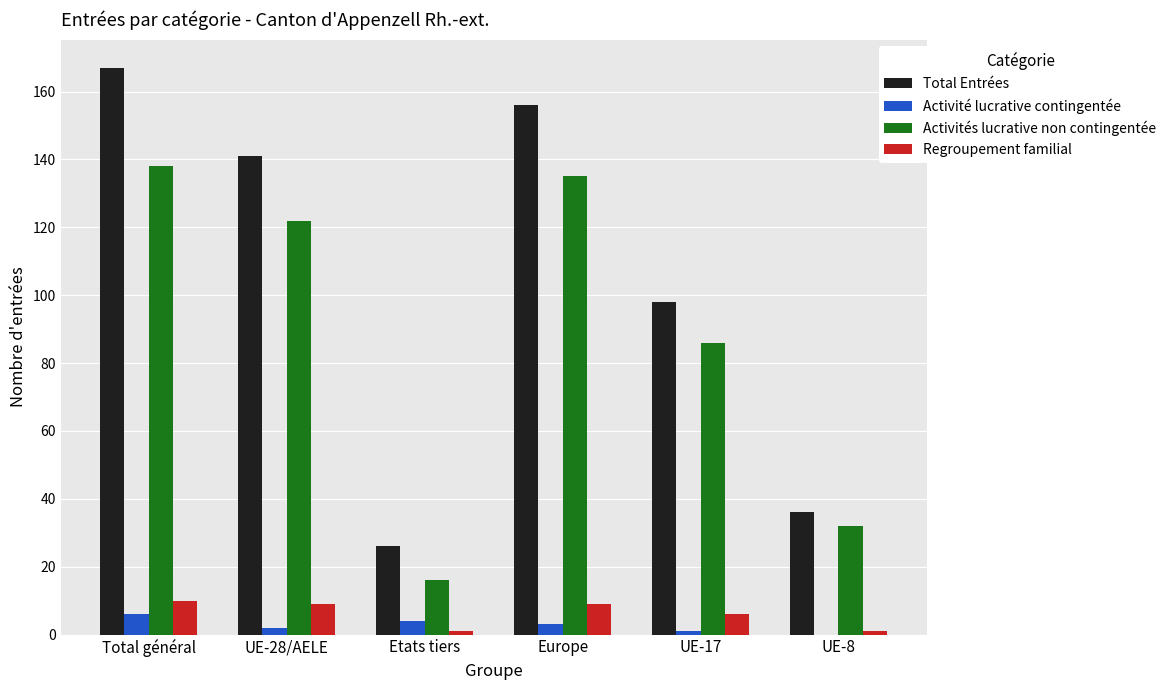

How many data points does each series have?

6